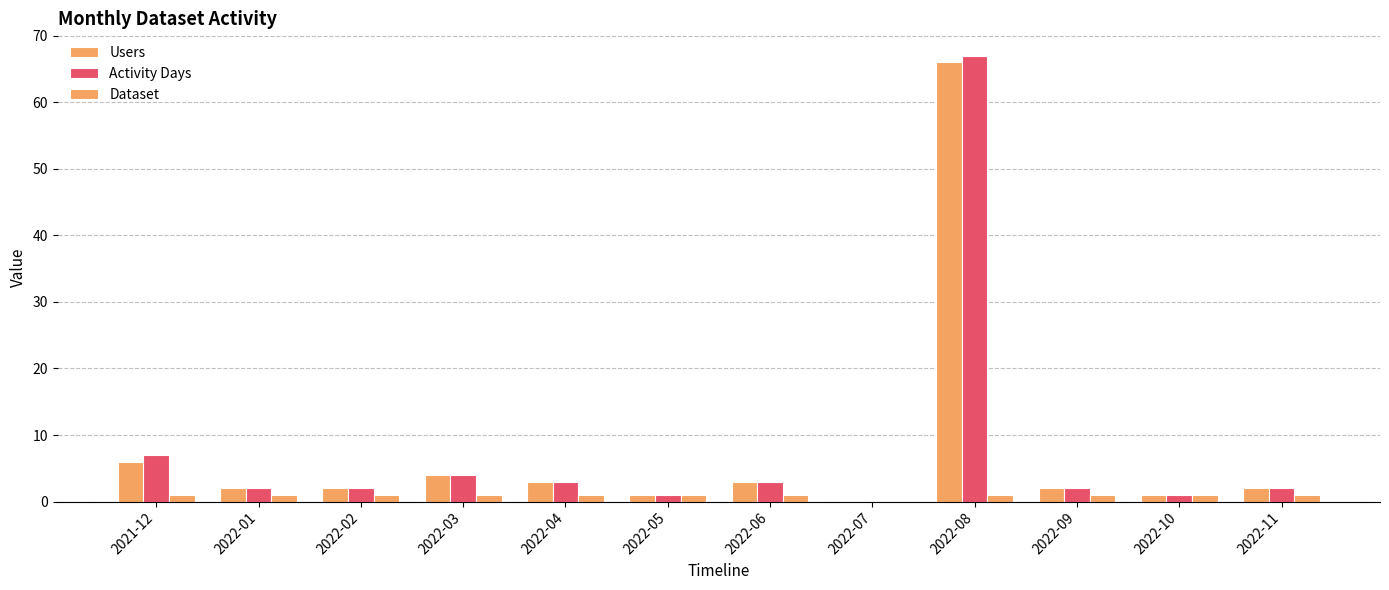

Which has a higher value, 2022-06 or 2022-01?

2022-06